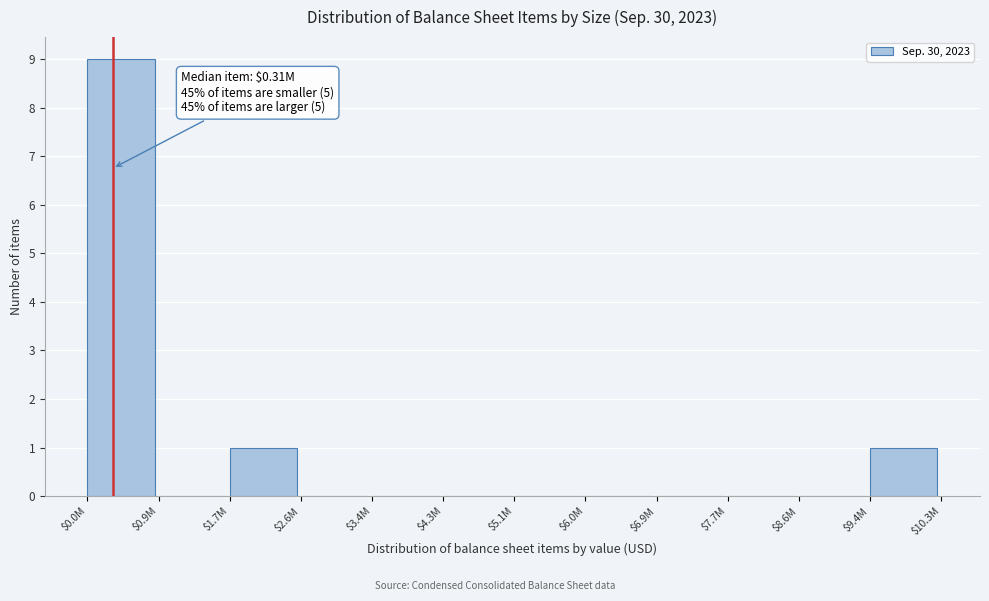

The value at $7.7M is 0. True or false?

True